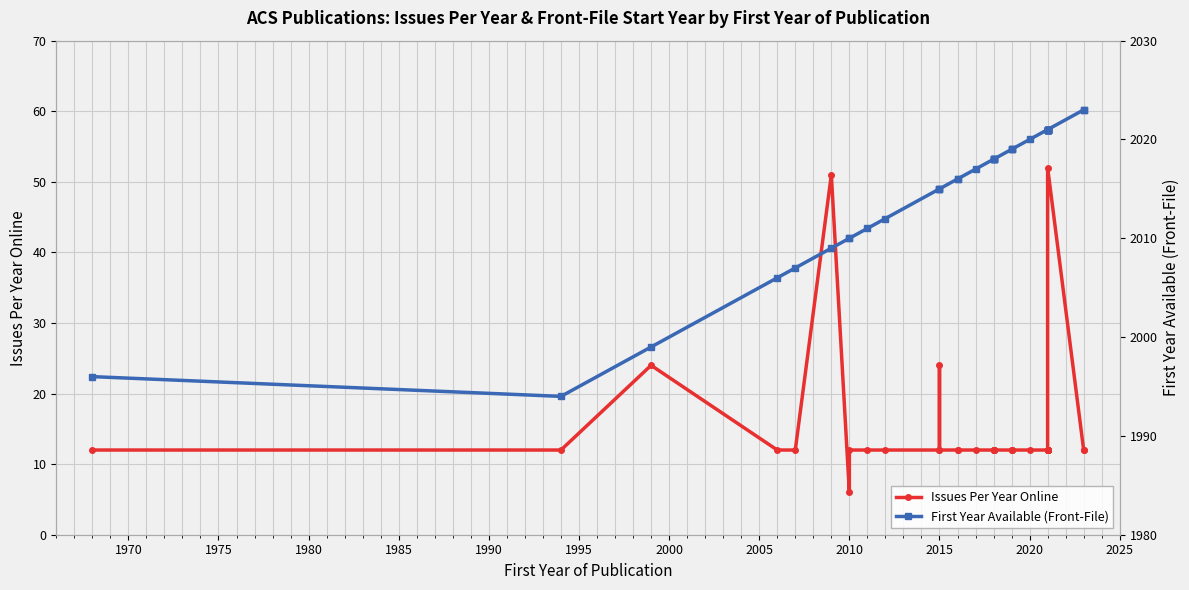

Is this an area chart (filled region under the line)?

No